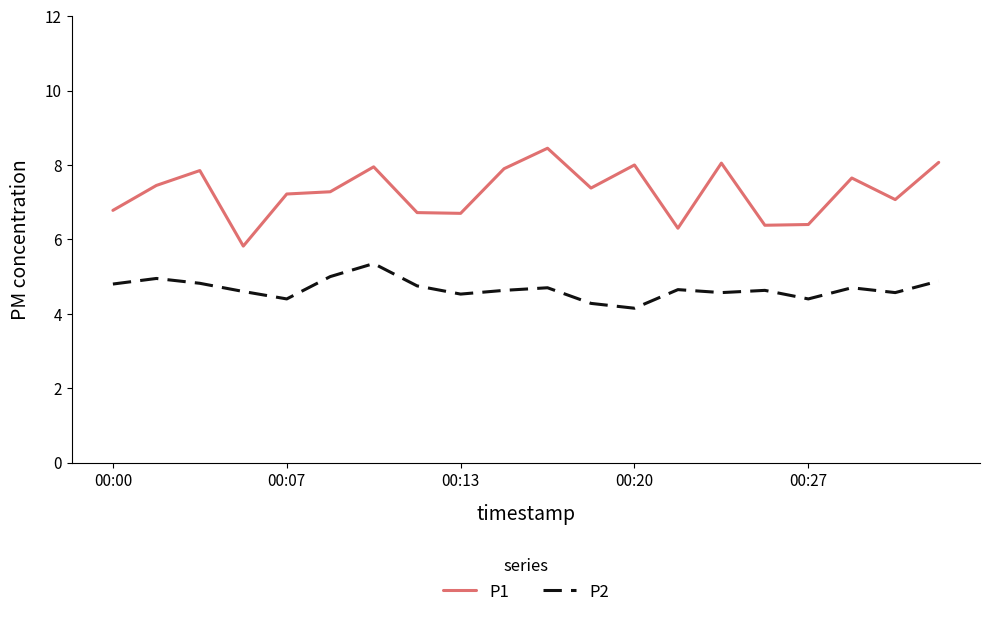

Which series has the largest total across all categories?

P1